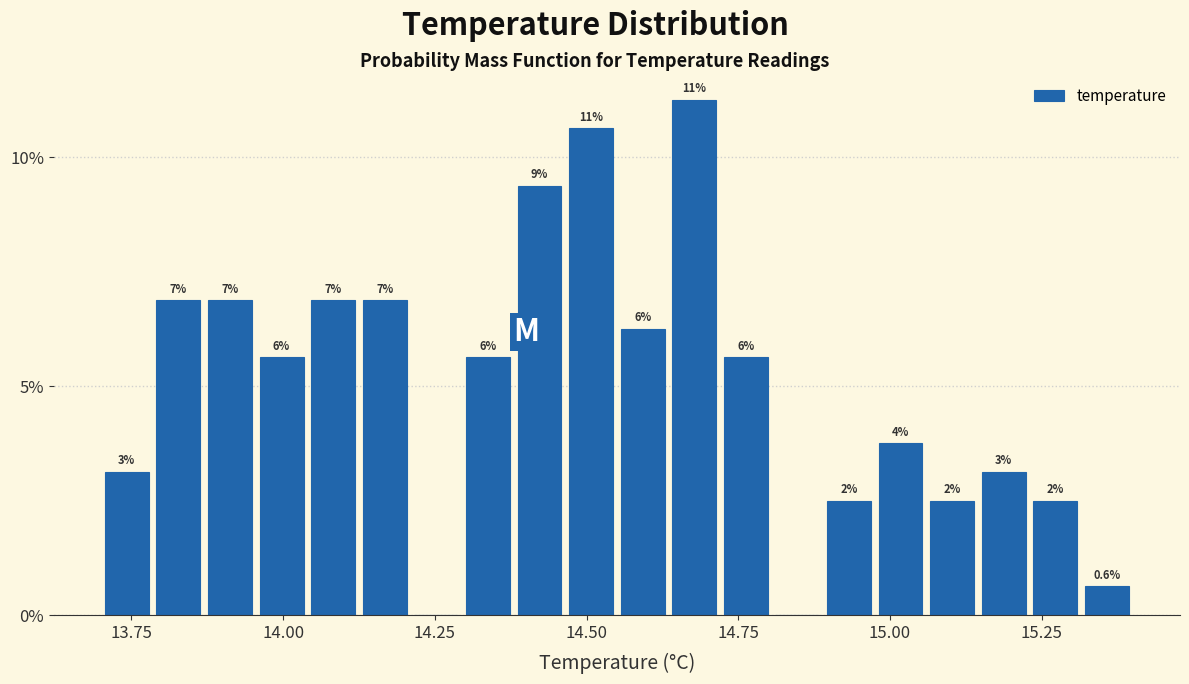

Around what value on the x-axis is the tallest bar? Give the approximate position of its centre, as read against the axis.

14.70